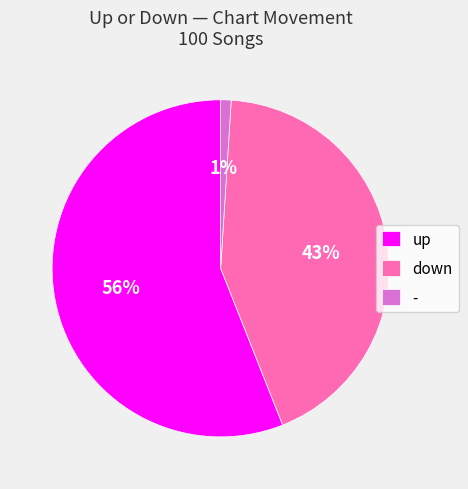

Rank the categories by value from highest to lowest.

up, down, -